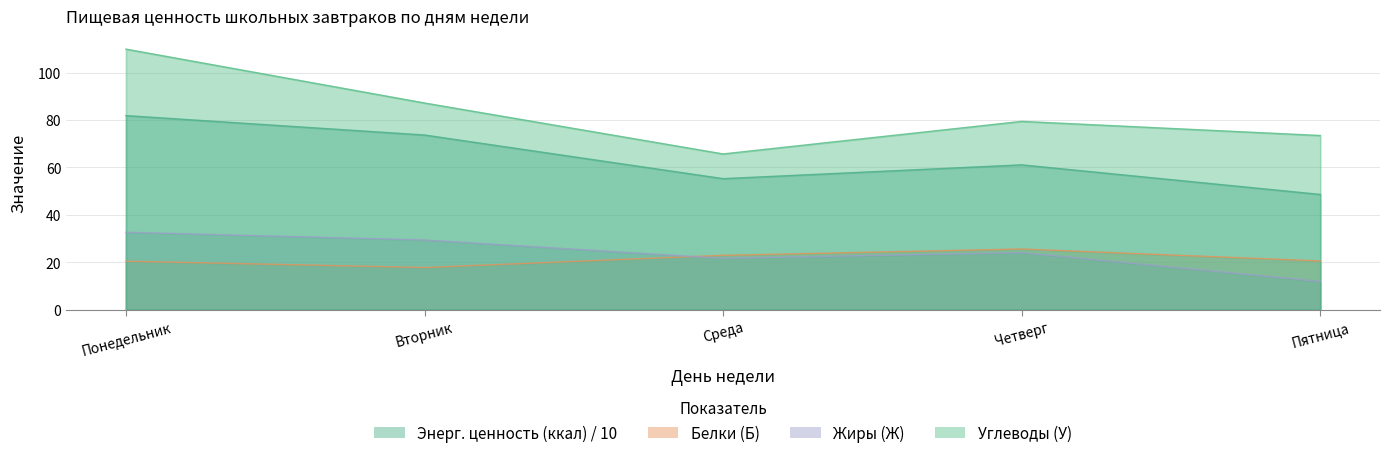

At which label is Углеводы (У) closest to 87?

Вторник